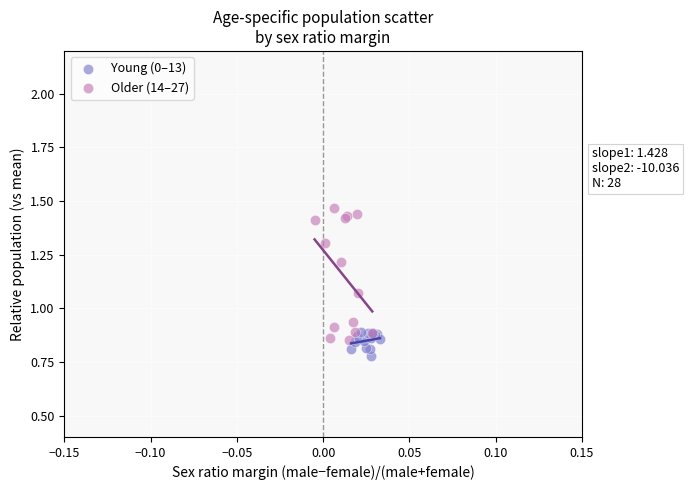

Which series has the largest Y range (max minus min)?

Older (14–27)